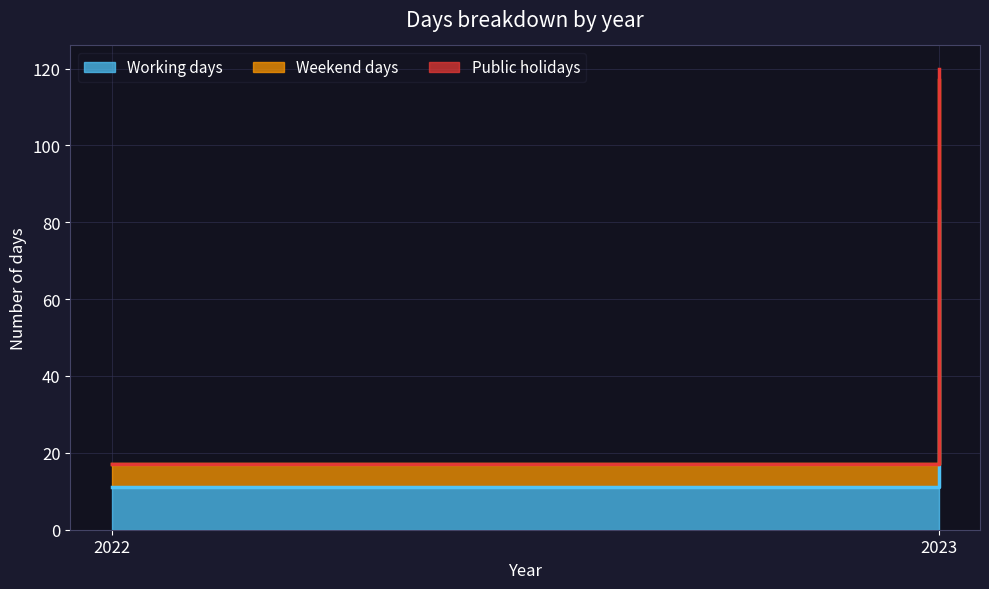

How many values in the Weekend days series are below 34?

1